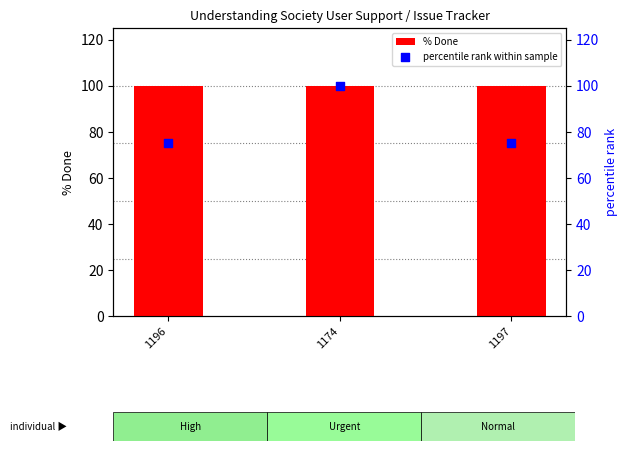

Is the value of % Done at 1174 greater than the value of percentile rank within sample at 1174?

No